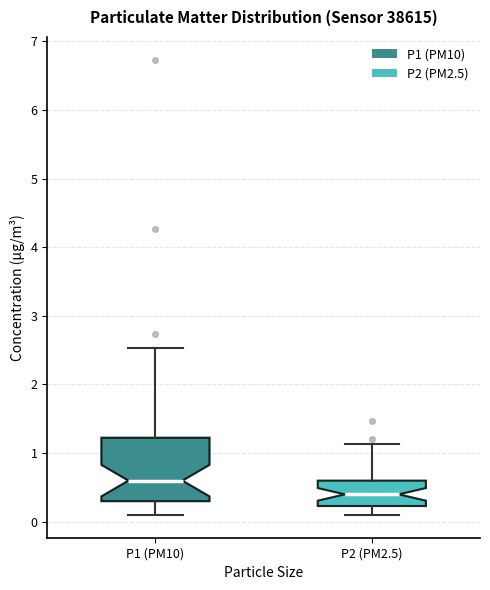

Comparing the boxes themselves (not the whiskers), which one is the tallest?

P1 (PM10)